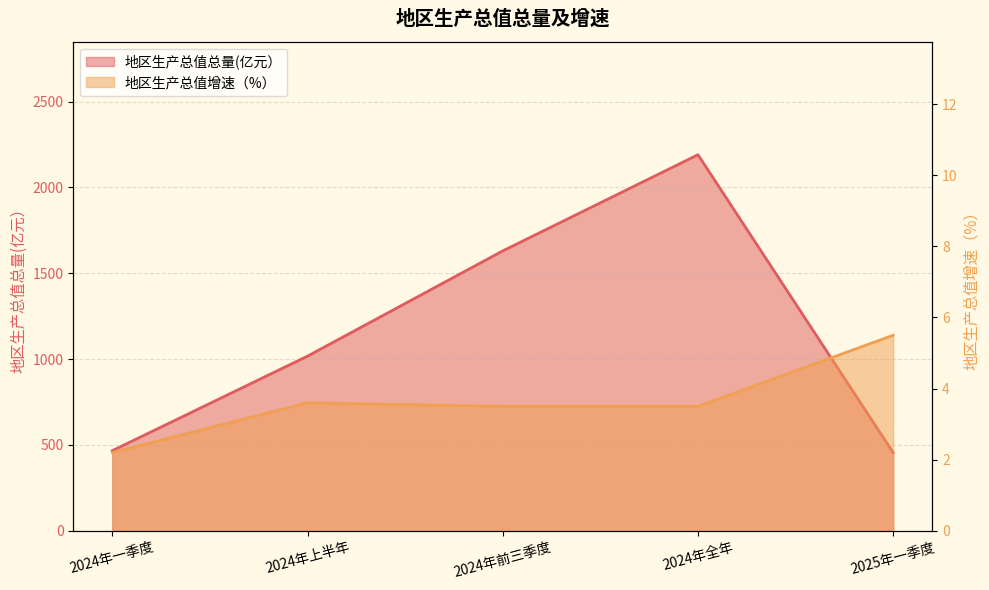

Rank the series by their maximum value, from highest to lowest.

地区生产总值总量(亿元）, 地区生产总值增速（%）